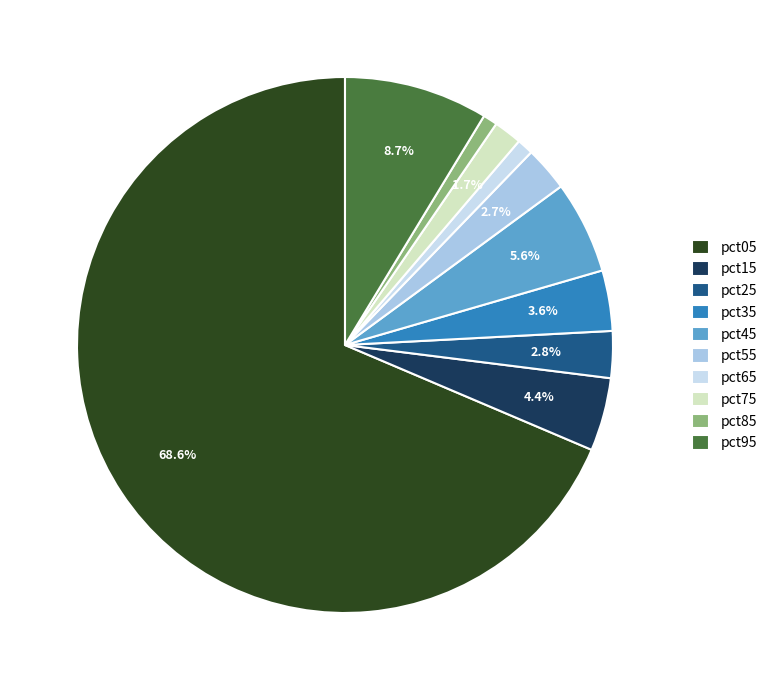

True or false: pct95 accounts for 16% of the total.

False